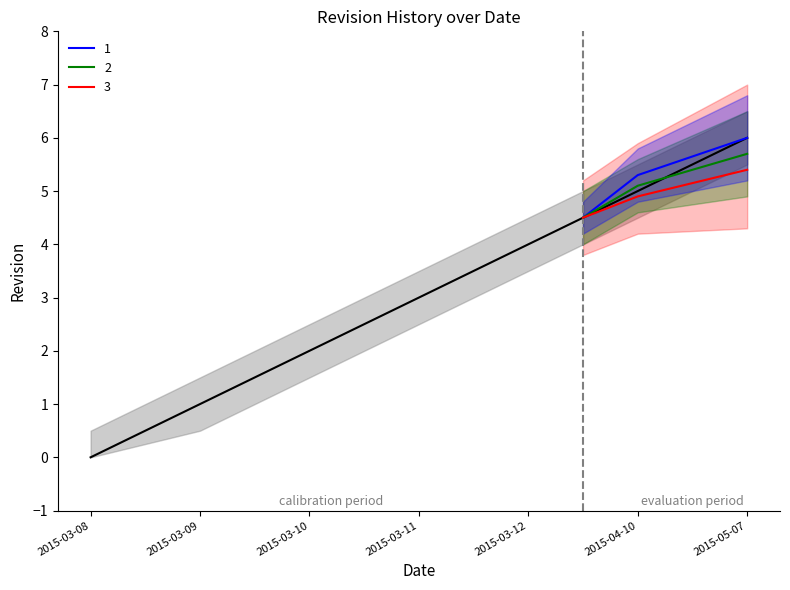

How many data points in upper are less than 3?

3